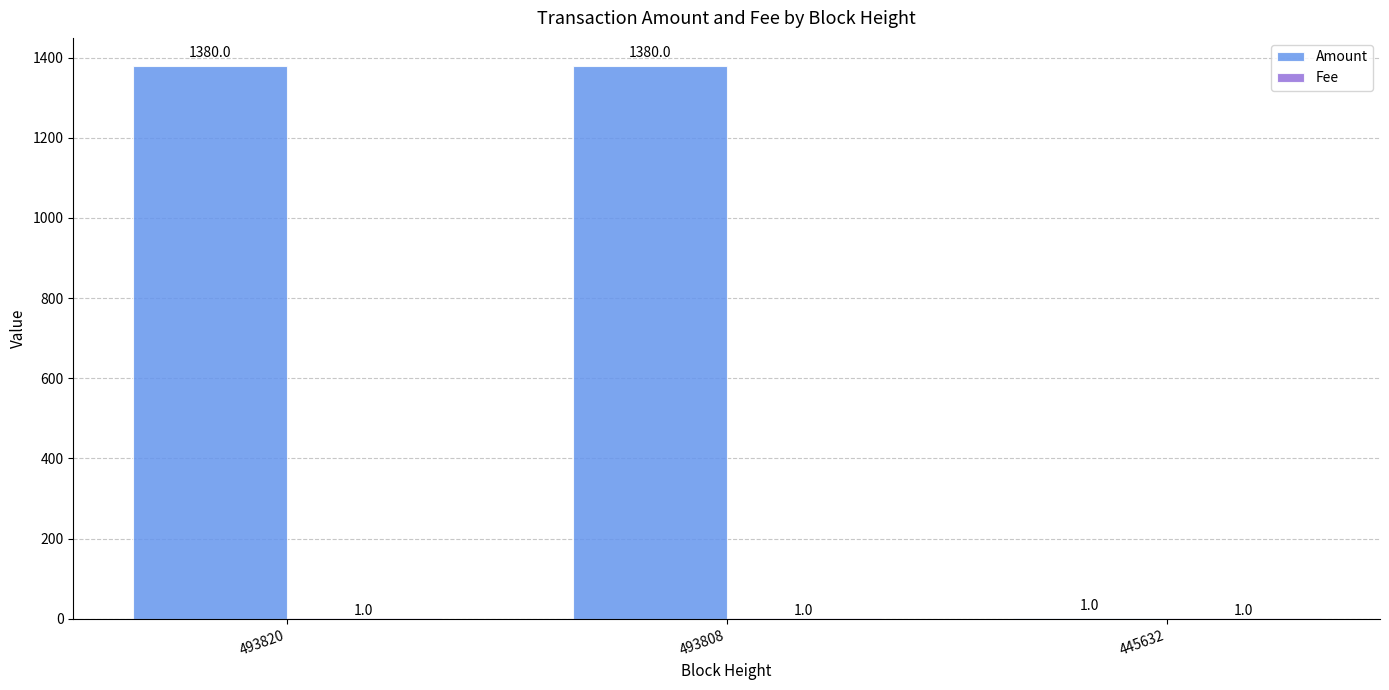

Count the number of categories in the chart.

3